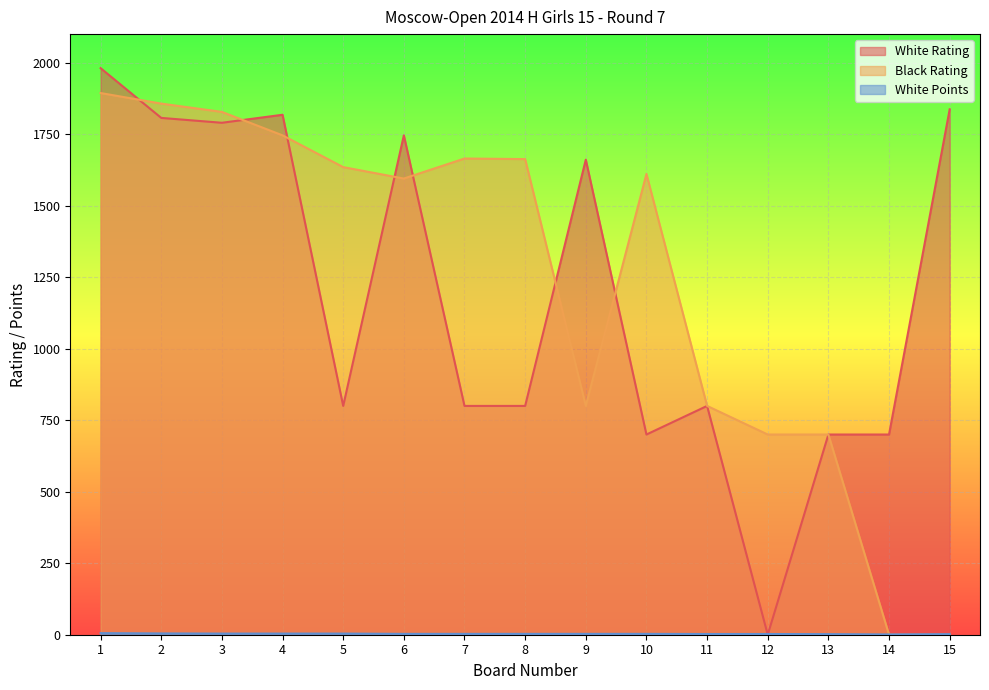

How many positive values does the White Rating series have?

14